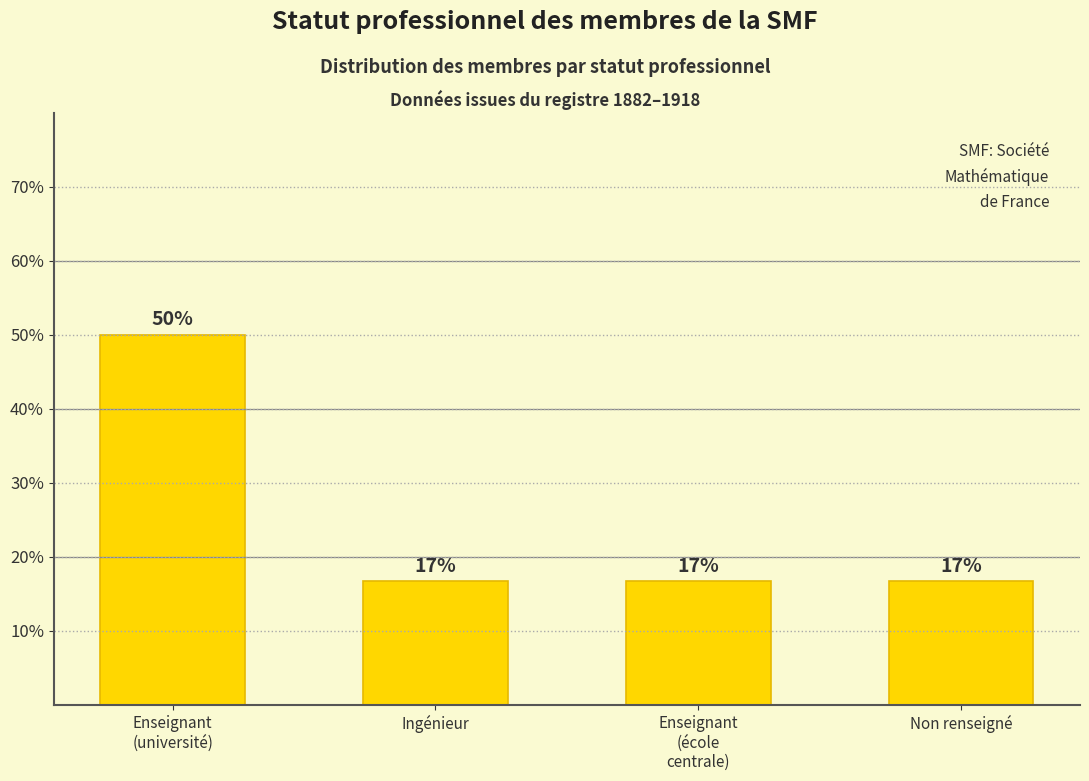

What is the difference between the maximum and minimum values?

33.3